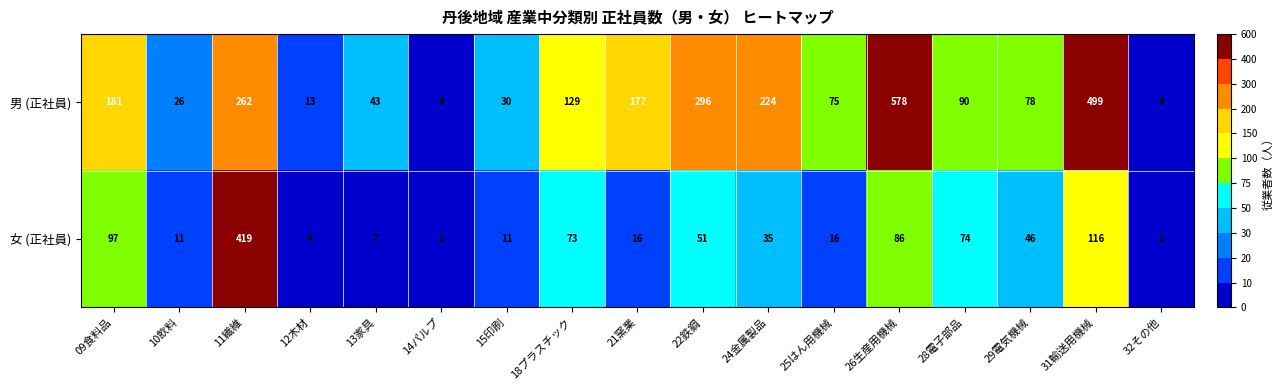

What is the total value across all series at 09食料品?

278